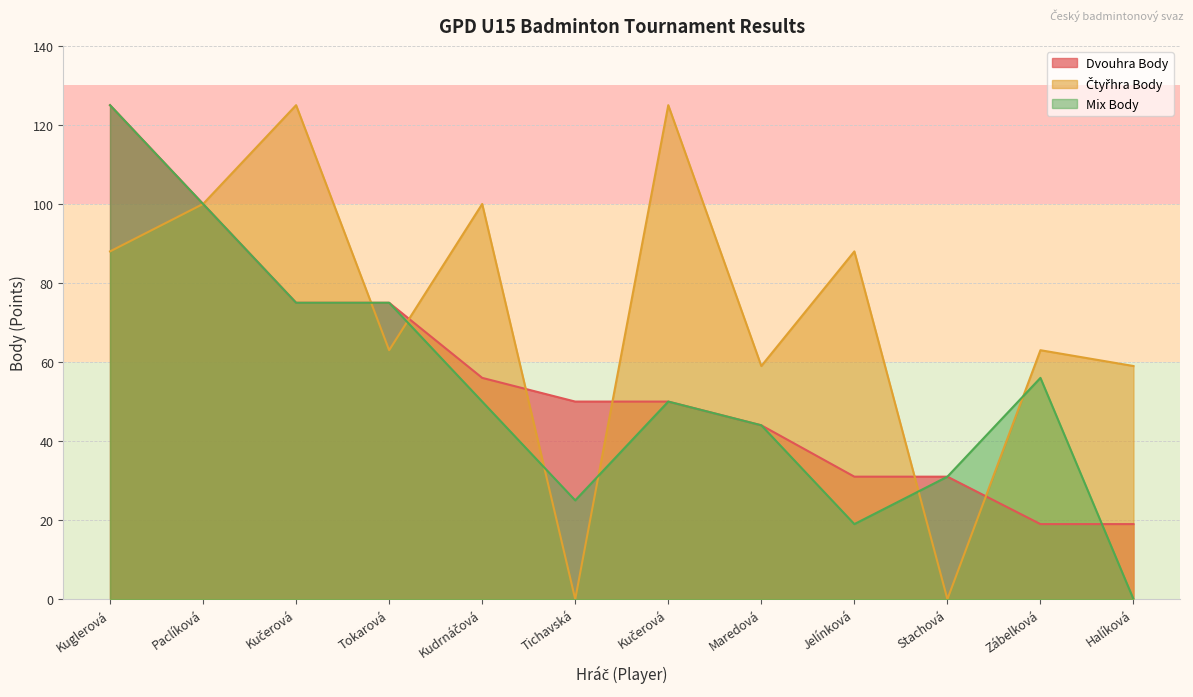

Where is Dvouhra Body nearest to the value 72?

Kučerová